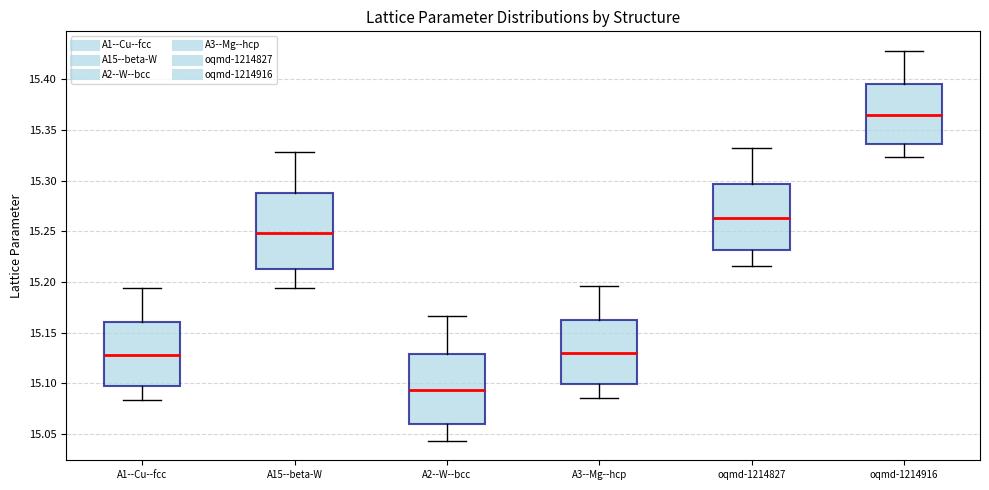

Where is the upper edge of the box for A2--W--bcc on the y-axis? The values are not printed on the chart, so give them approximately, as read against the axis.

15.130